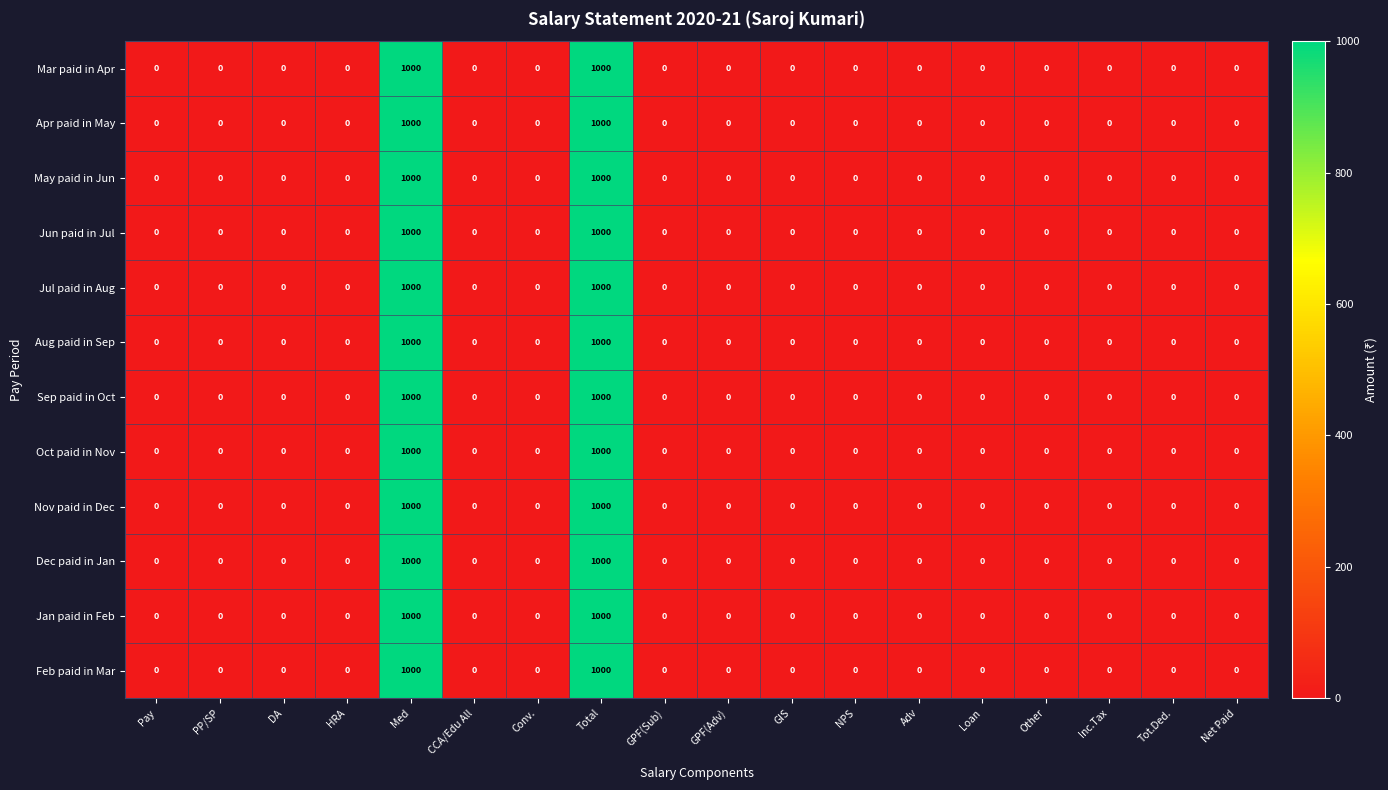

What is the maximum value shown in the chart?

1000